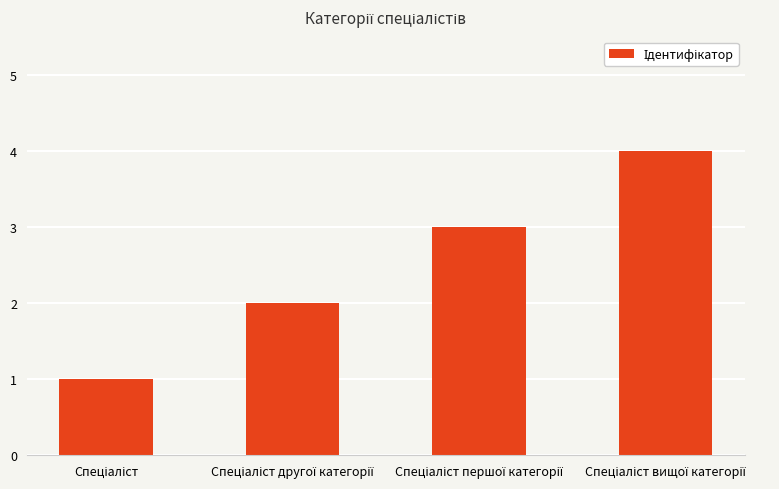

What is the difference between the maximum and minimum values?

3